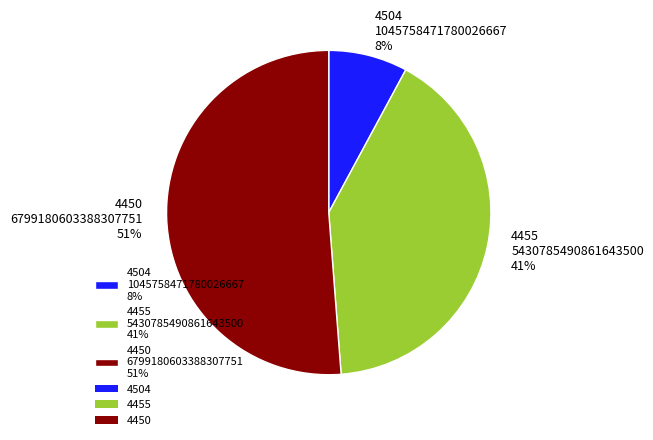

What percentage is the 4504 slice, to the nearest percent?

8%